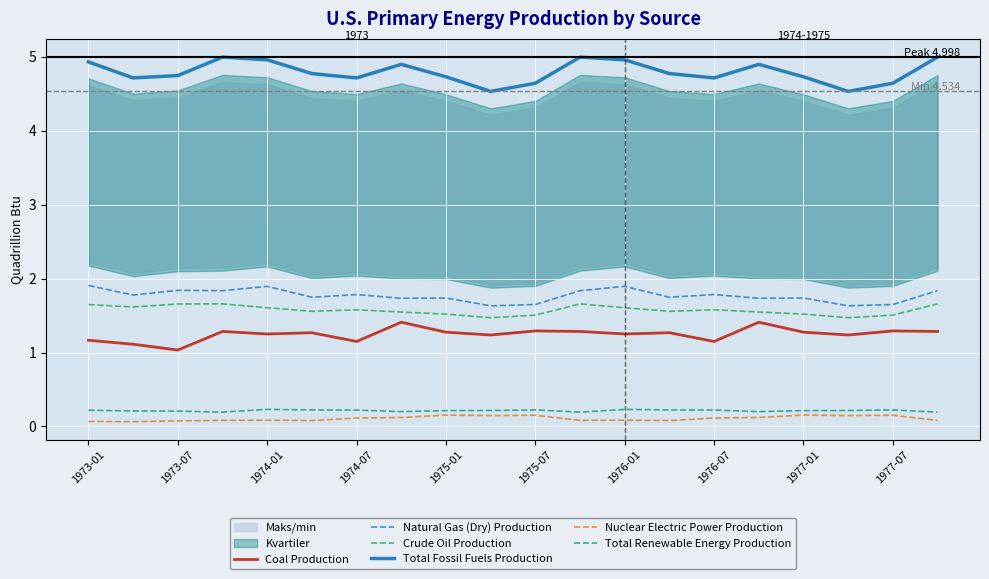

What is the minimum value shown in the chart?

0.1